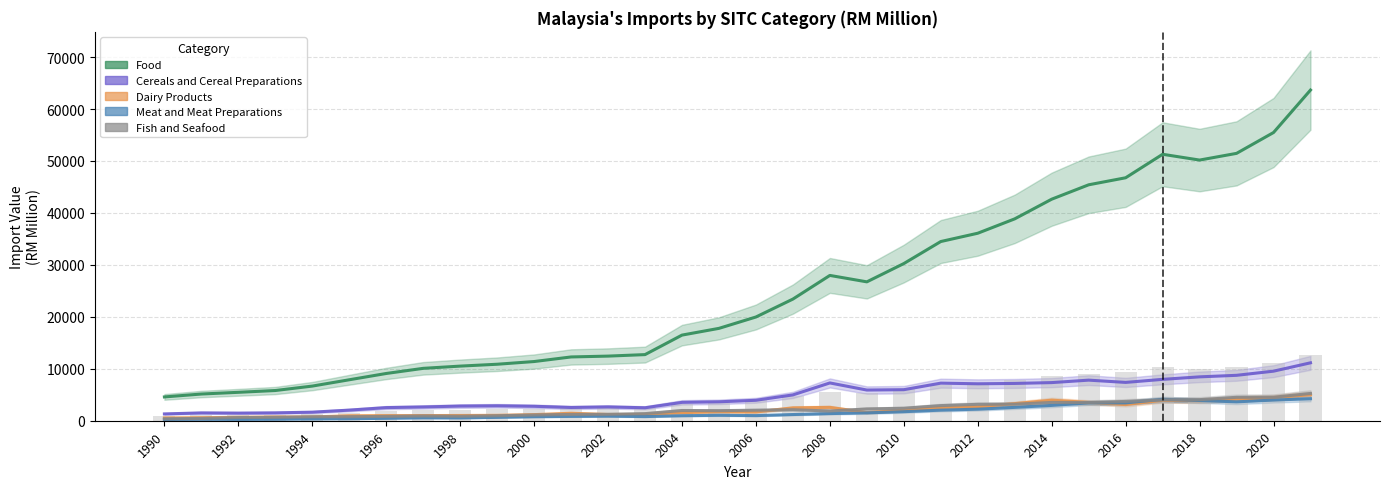

The Dairy Products series shows 296.9 at 1999. True or false?

False